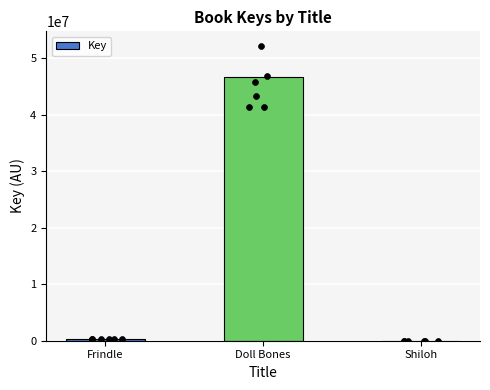

What is the change in value from Doll Bones to Shiloh?

-46638853